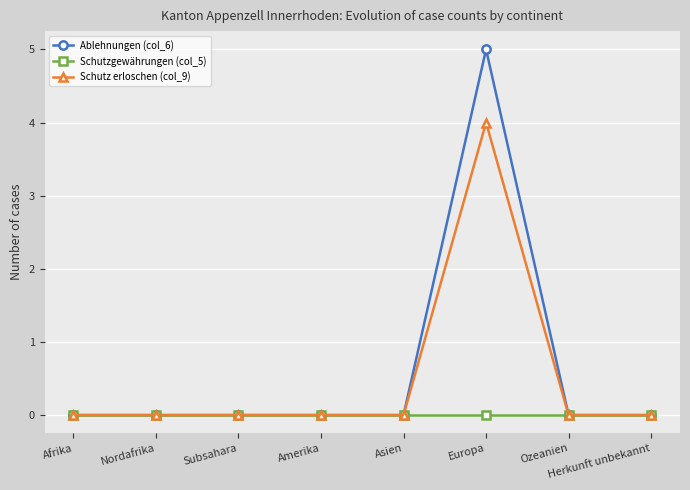

How many Schutz erloschen (col_9) values are between 0 and 1?

7